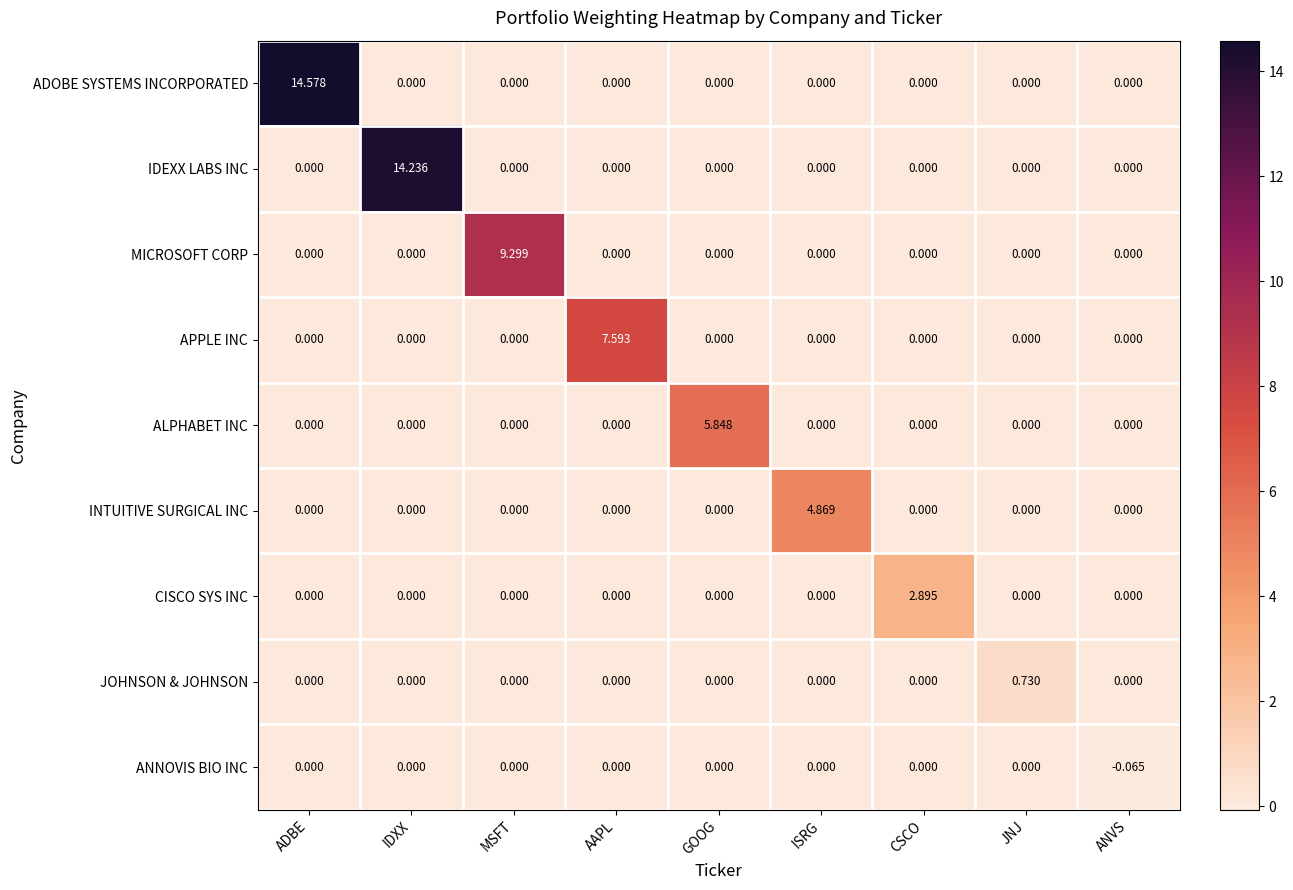

Rank the series by their maximum value, from highest to lowest.

ADOBE SYSTEMS INCORPORATED, IDEXX LABS INC, MICROSOFT CORP, APPLE INC, ALPHABET INC, INTUITIVE SURGICAL INC, CISCO SYS INC, JOHNSON & JOHNSON, ANNOVIS BIO INC